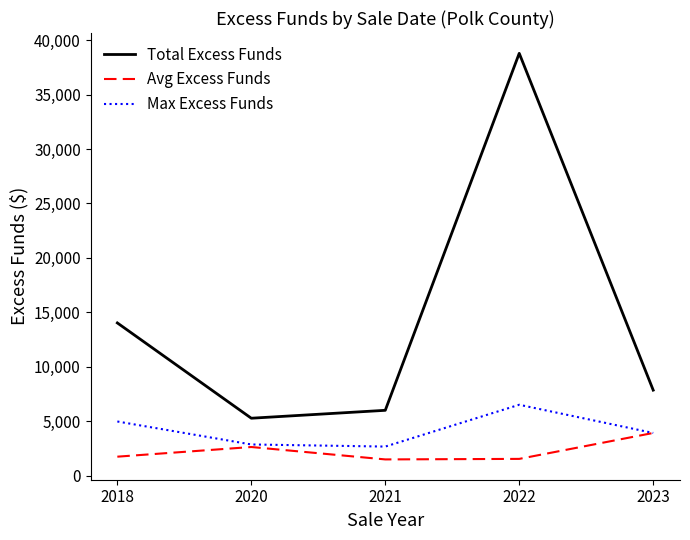

Which series has the largest total across all categories?

Total Excess Funds